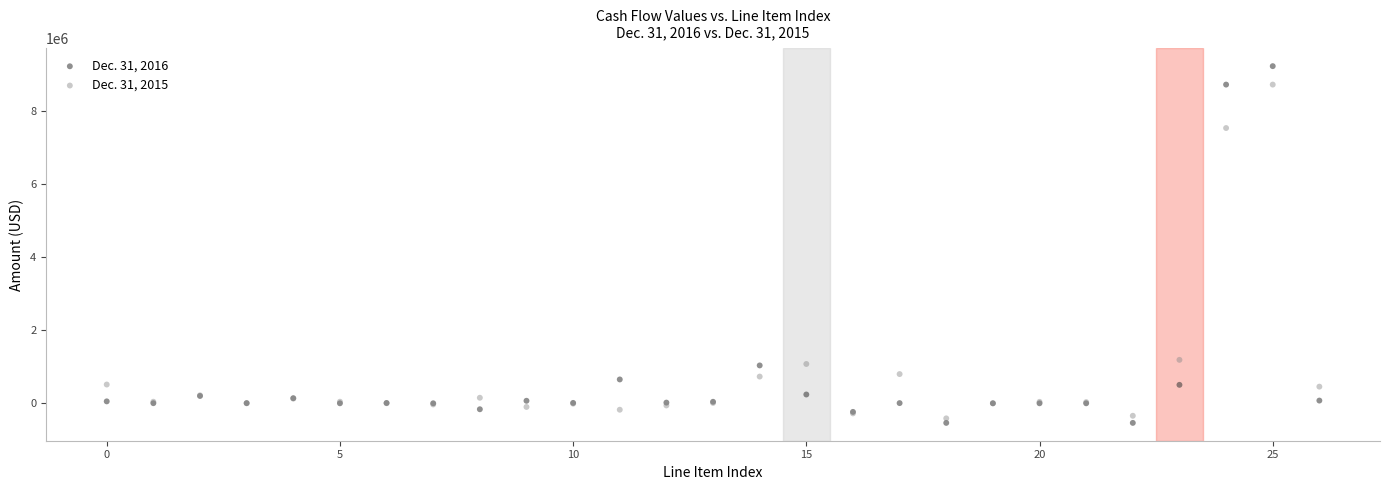

What are all the series names shown in the legend?

Dec. 31, 2016, Dec. 31, 2015